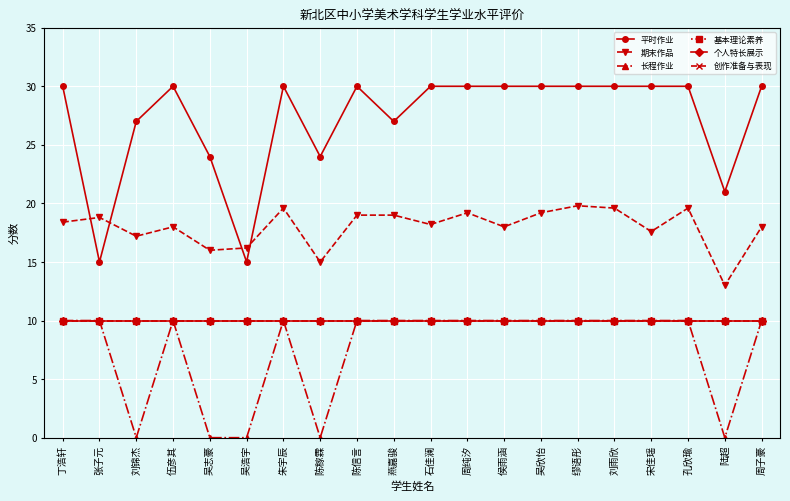

What is the value of the 长程作业 point at the 7th from the left?

10.0